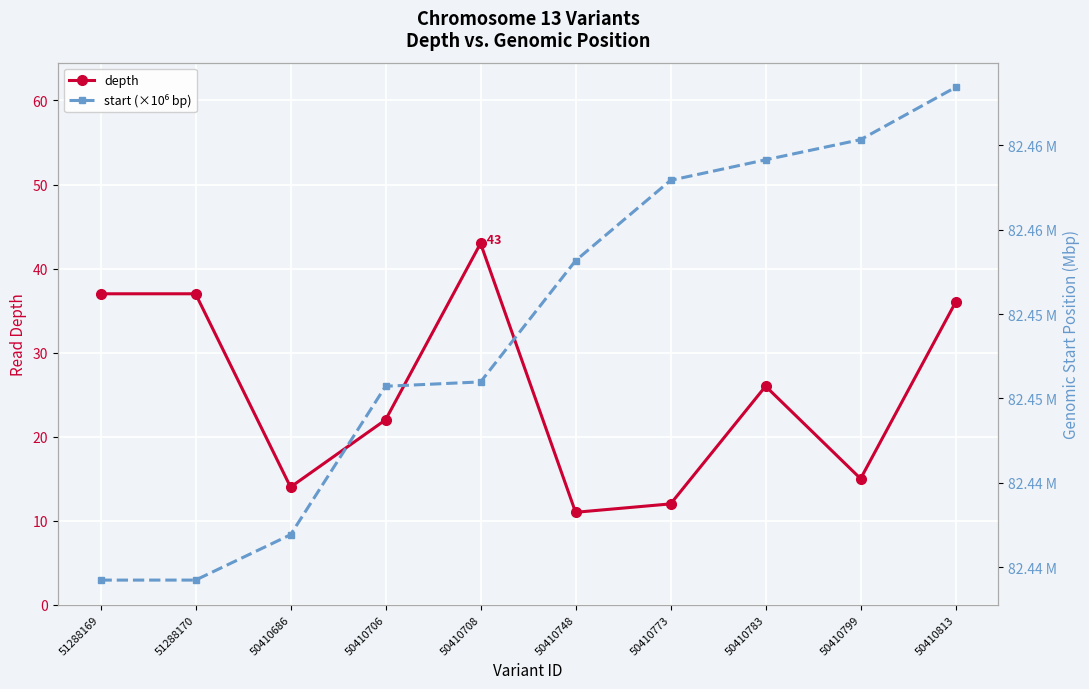

At 50410813, list the series in order from largest to smallest.

start (×10⁶ bp), depth